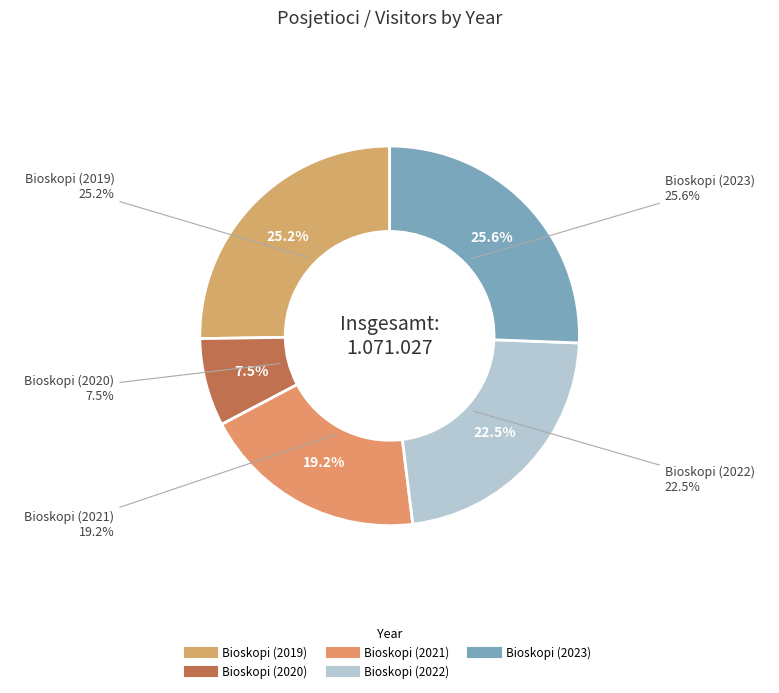

Count the number of slices in the pie.

5